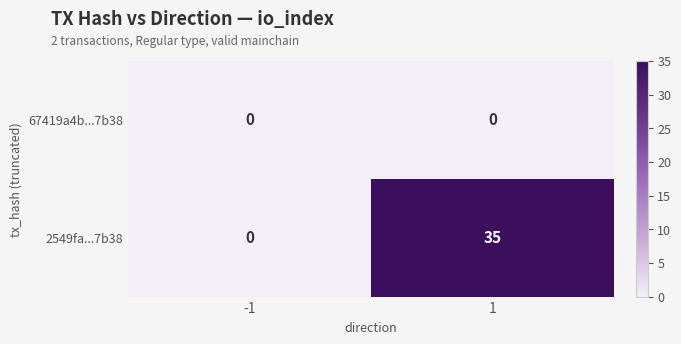

True or false: 2549fa...7b38 has a value of 35 at 1.

True